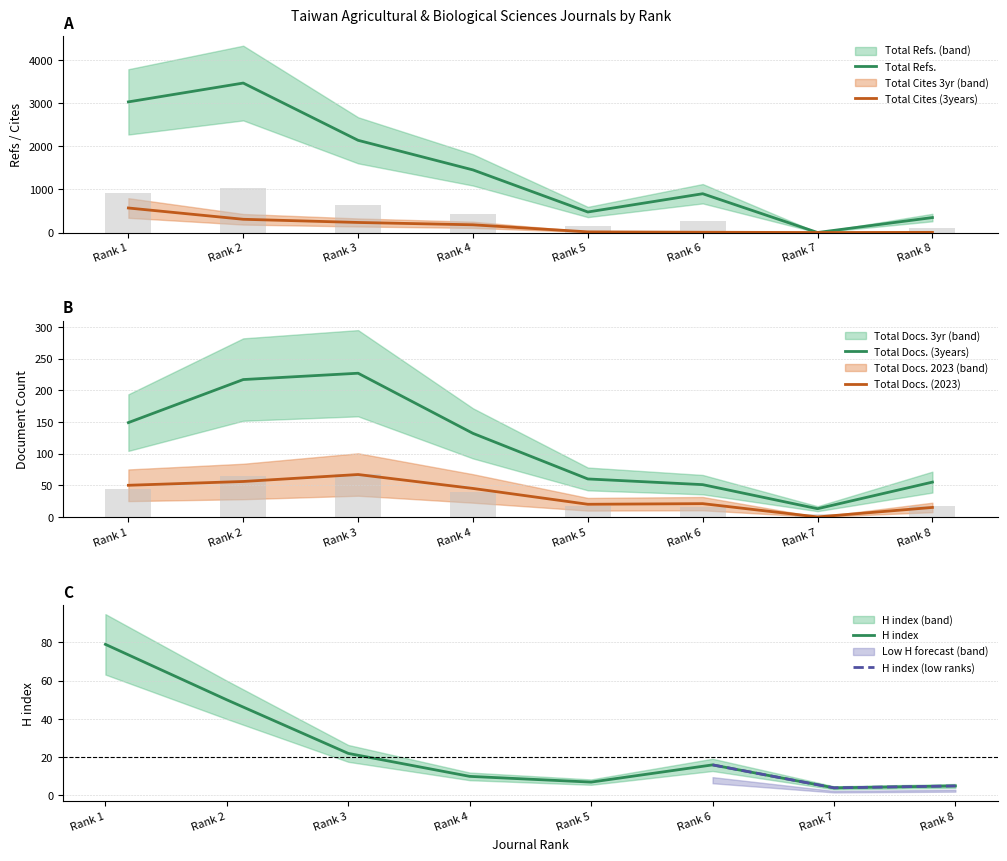

Reading left to right, extract all data points from this chart.

H index: Rank 1=79	Rank 2=50	Rank 3=22	Rank 4=10	Rank 5=7	Rank 6=16	Rank 7=4	Rank 8=5
Total Docs. (2023): Rank 1=50	Rank 2=56	Rank 3=67	Rank 4=45	Rank 5=20	Rank 6=21	Rank 7=0	Rank 8=15
Total Docs. (3years): Rank 1=149	Rank 2=217	Rank 3=227	Rank 4=132	Rank 5=60	Rank 6=51	Rank 7=13	Rank 8=55
Total Refs.: Rank 1=3032	Rank 2=3469	Rank 3=2140	Rank 4=1453	Rank 5=476	Rank 6=900	Rank 7=0	Rank 8=347
Total Cites (3years): Rank 1=569	Rank 2=307	Rank 3=233	Rank 4=179	Rank 5=15	Rank 6=6	Rank 7=0	Rank 8=3